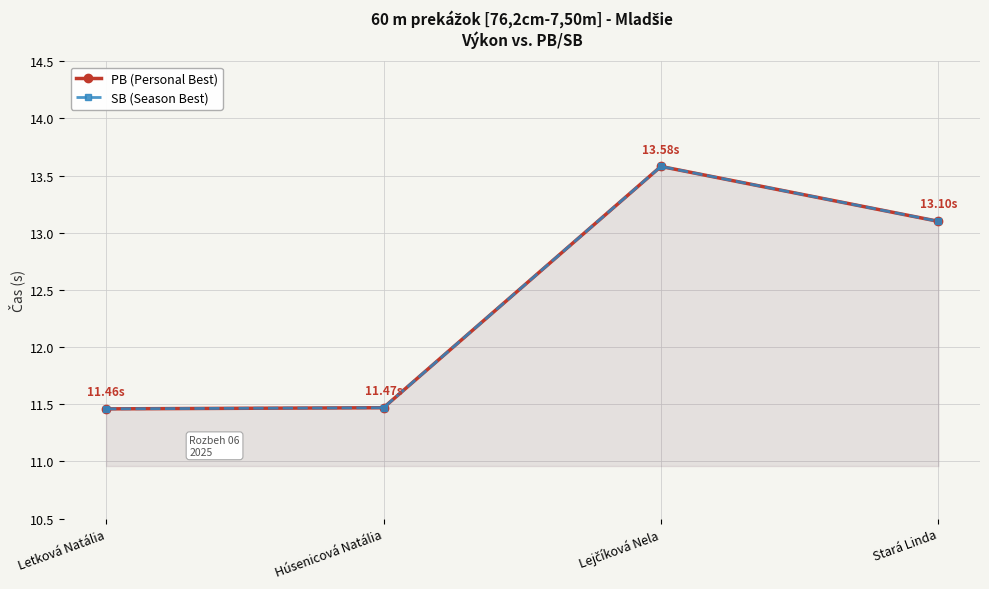

True or false: PB (Personal Best) has a value of 13.6 at Lejčíková Nela.

True